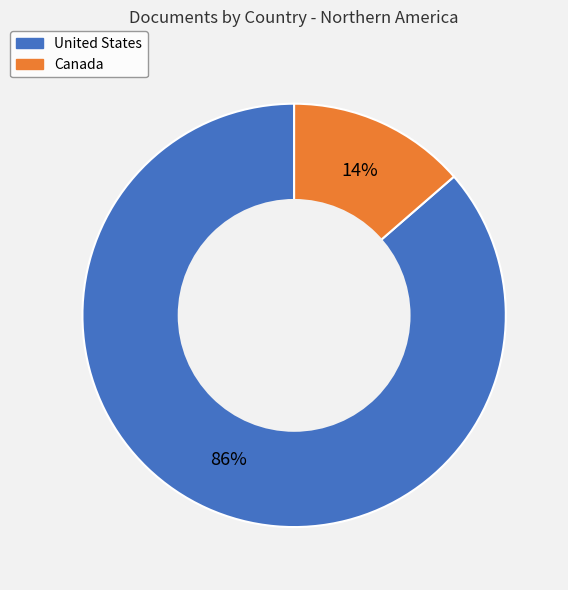

To the nearest percent, what is the average slice percentage?

50%